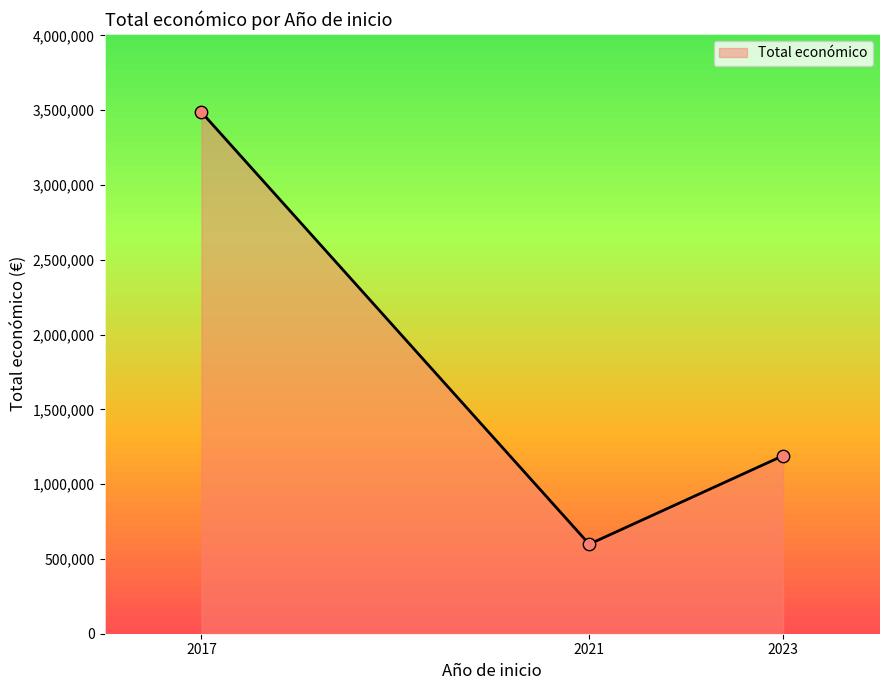

Which has a higher value, 2017 or 2023?

2017